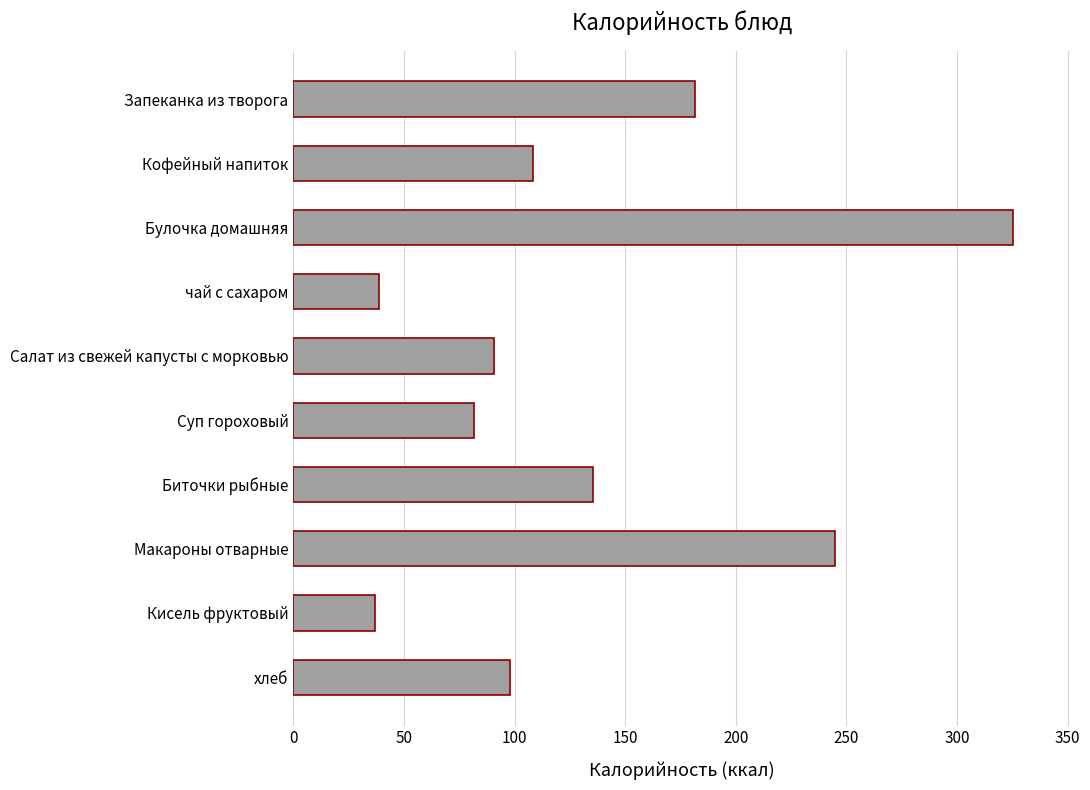

What is the value of the 7th bar from the top?

135.5